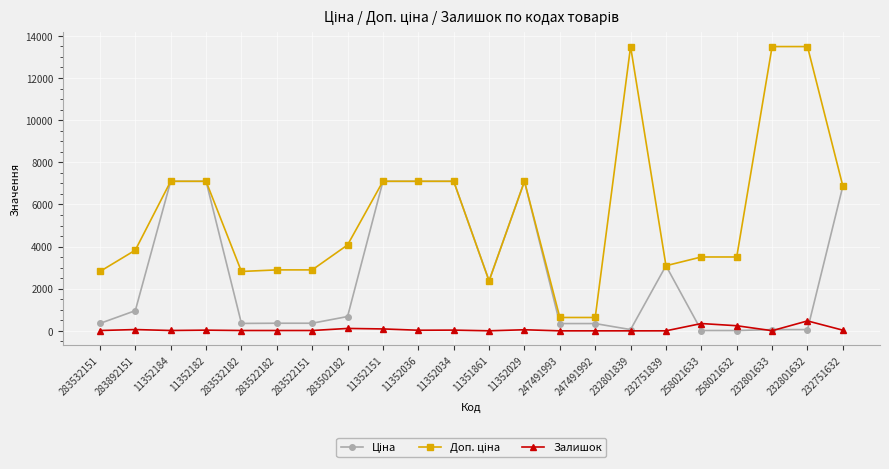

The Залишок series shows 0.0 at 232801839. True or false?

True